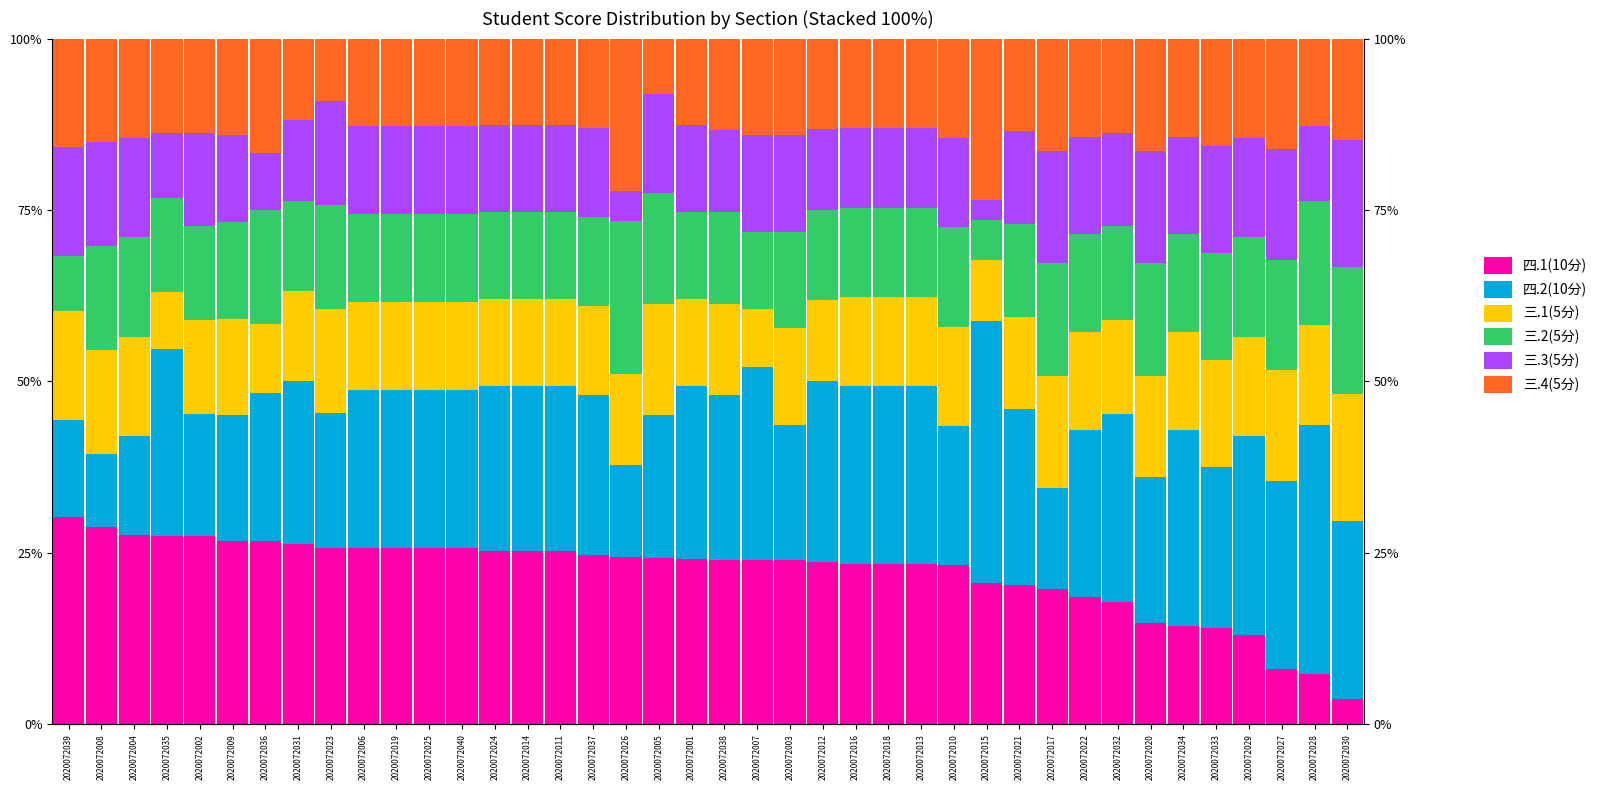

Is the value of 三.3(5分) at 2020072017 greater than the value of 三.1(5分) at 2020072021?

Yes